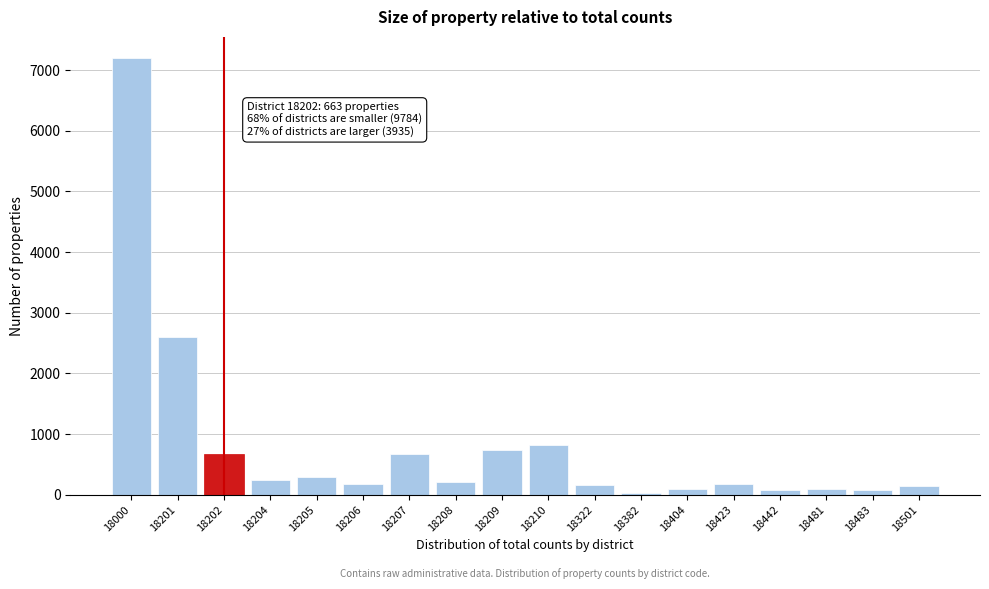

What is the sum of all values?

14382